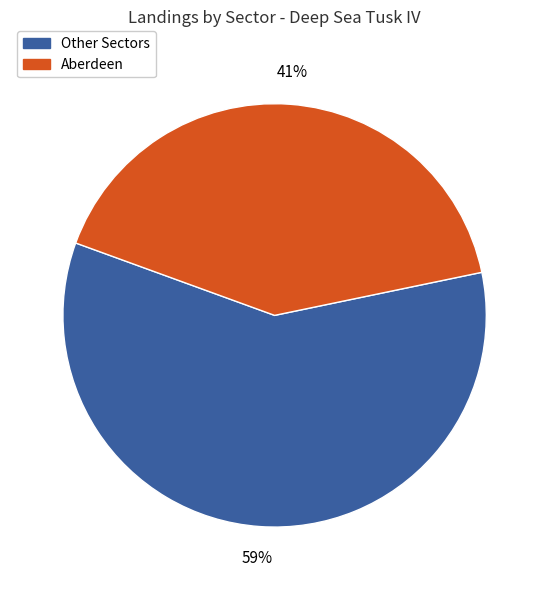

To the nearest percent, what is the average slice percentage?

50%